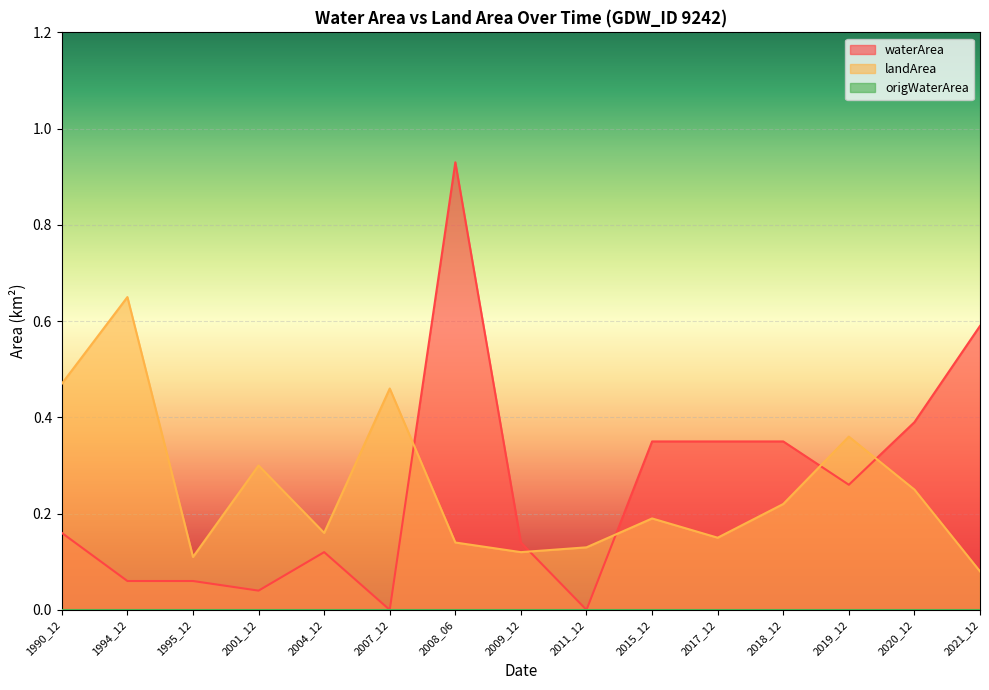

What is the difference between the highest and lowest values at 1995_12?

0.1